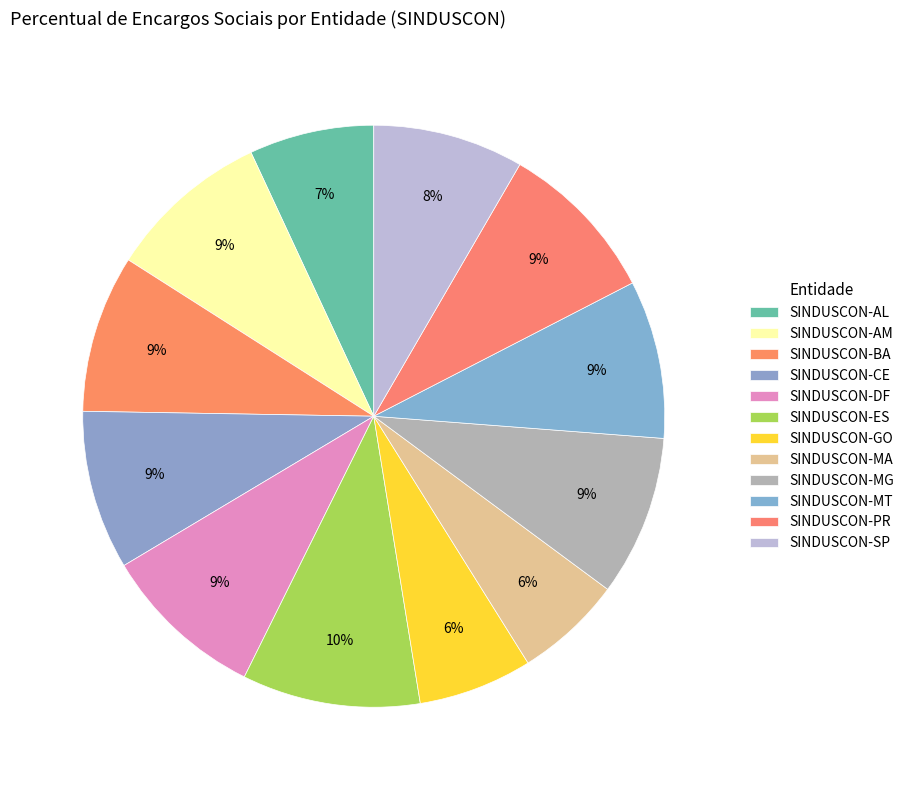

Which category has the smallest portion of the pie?

SINDUSCON-MA